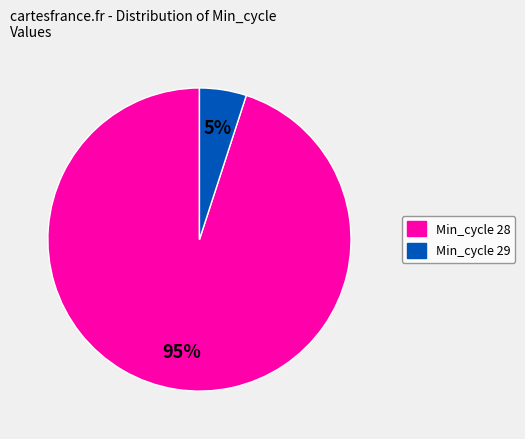

To the nearest percent, what is the average slice percentage?

50%